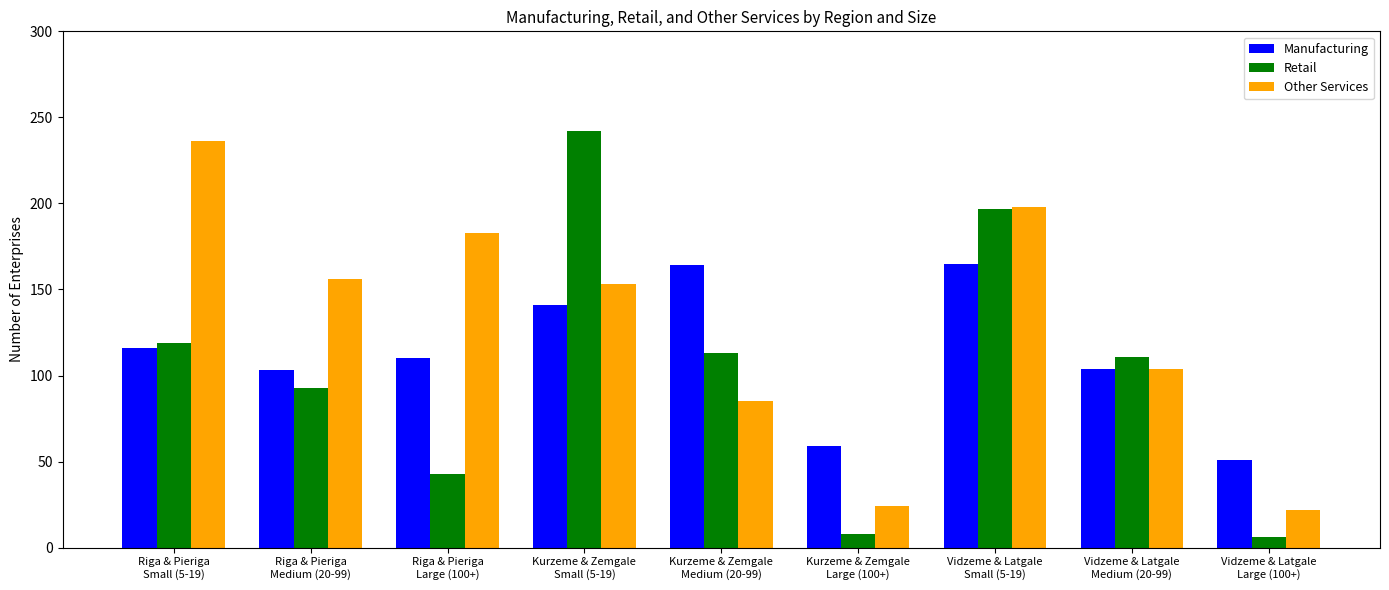

What is the total value across all series at Riga & Pieriga
Small (5-19)?

471